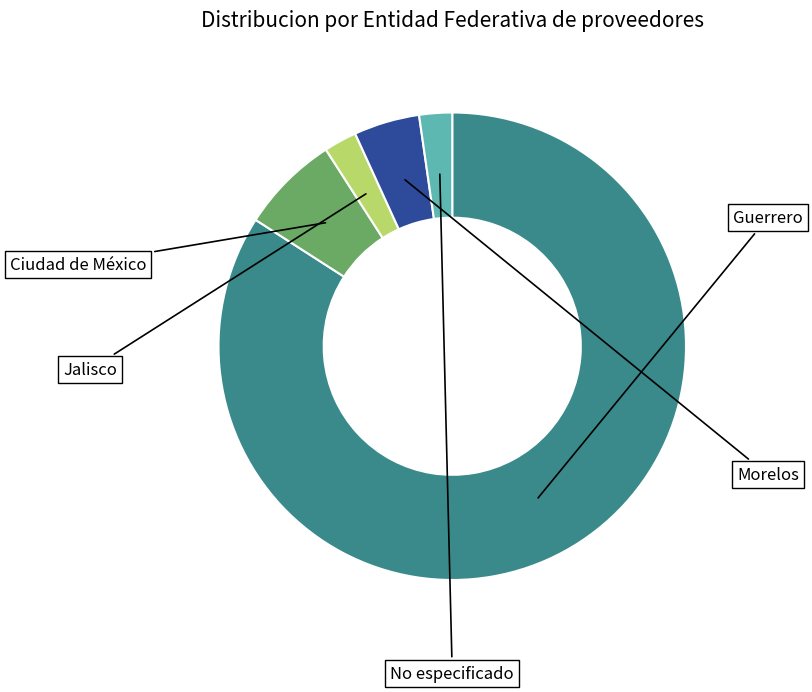

Does any single category account for the majority?

Yes